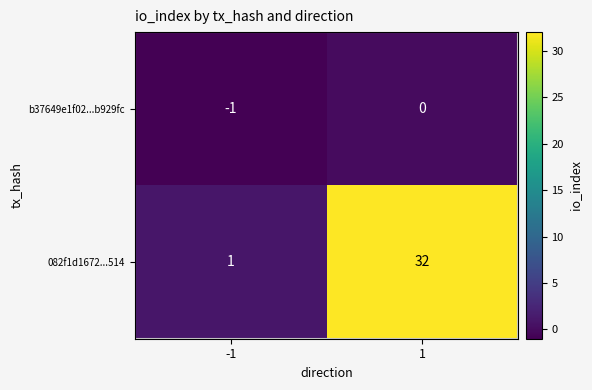

Which series has the largest total across all categories?

082f1d1672...514